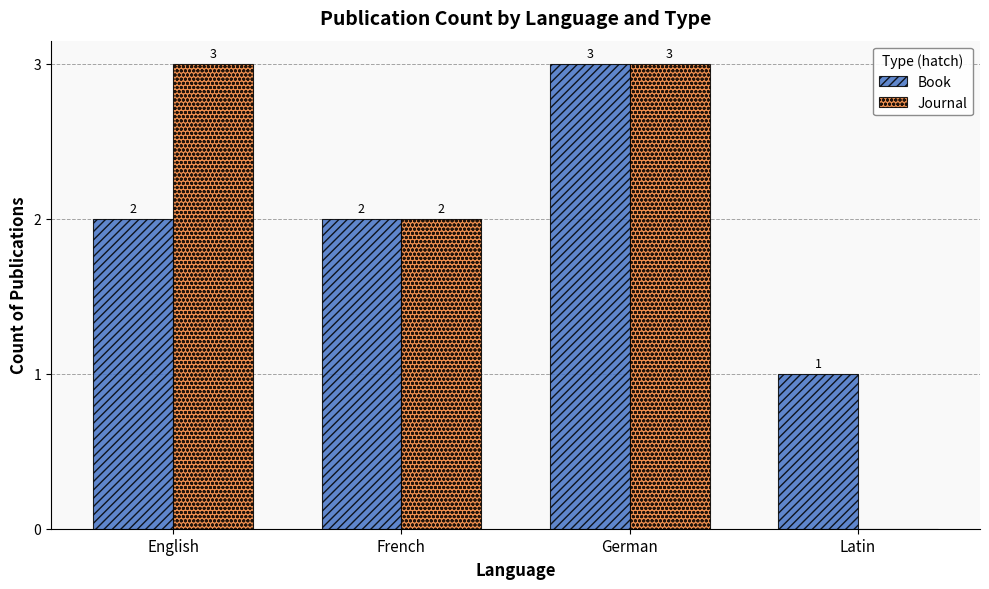

Read the Book value at French.

2